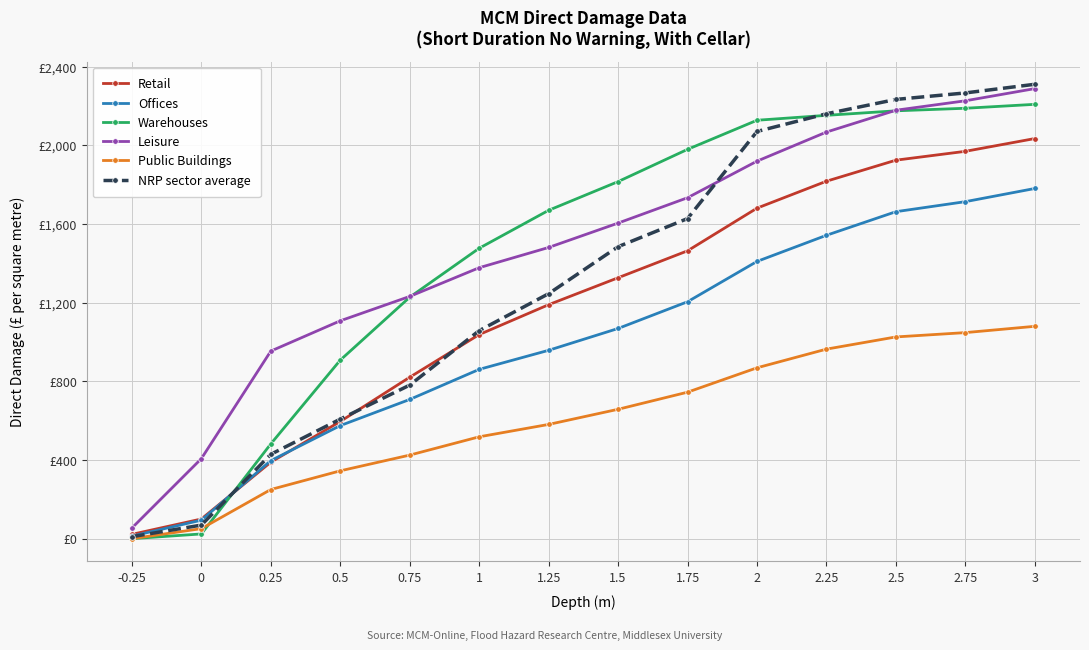

Which series has the widest spread of values?

NRP sector average